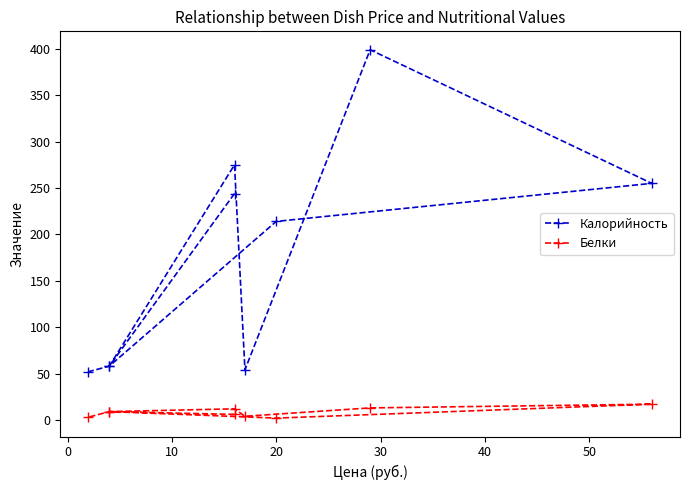

Does the chart display data point markers on the line(s)?

Yes